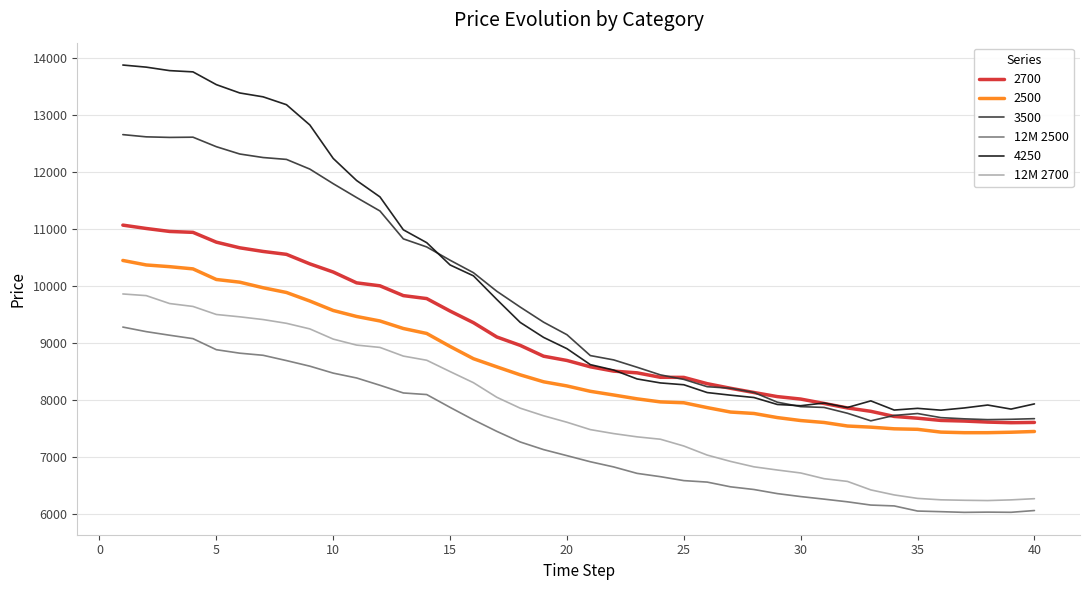

What is the minimum value shown in the chart?

6030